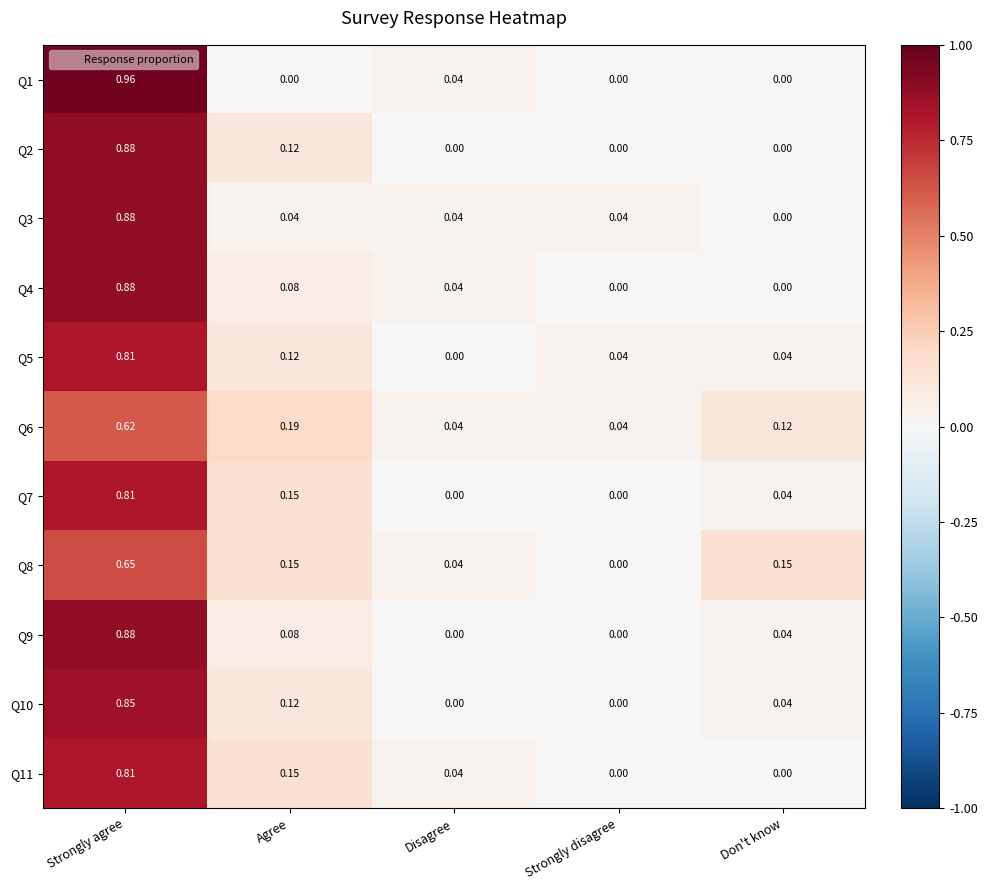

At which category is the sum across all series the highest?

Strongly agree